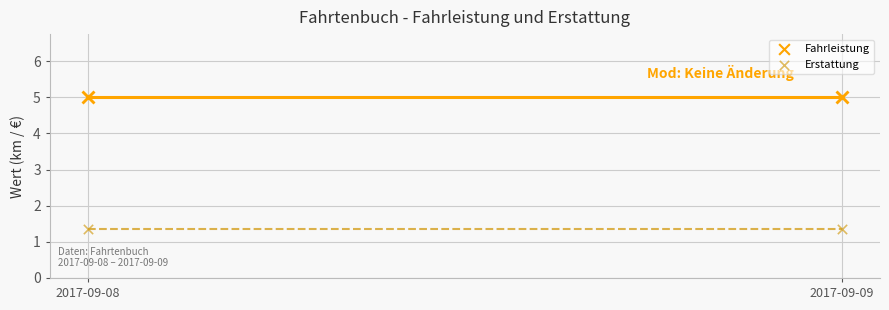

Across all data points, what is the average Y value?

3.2